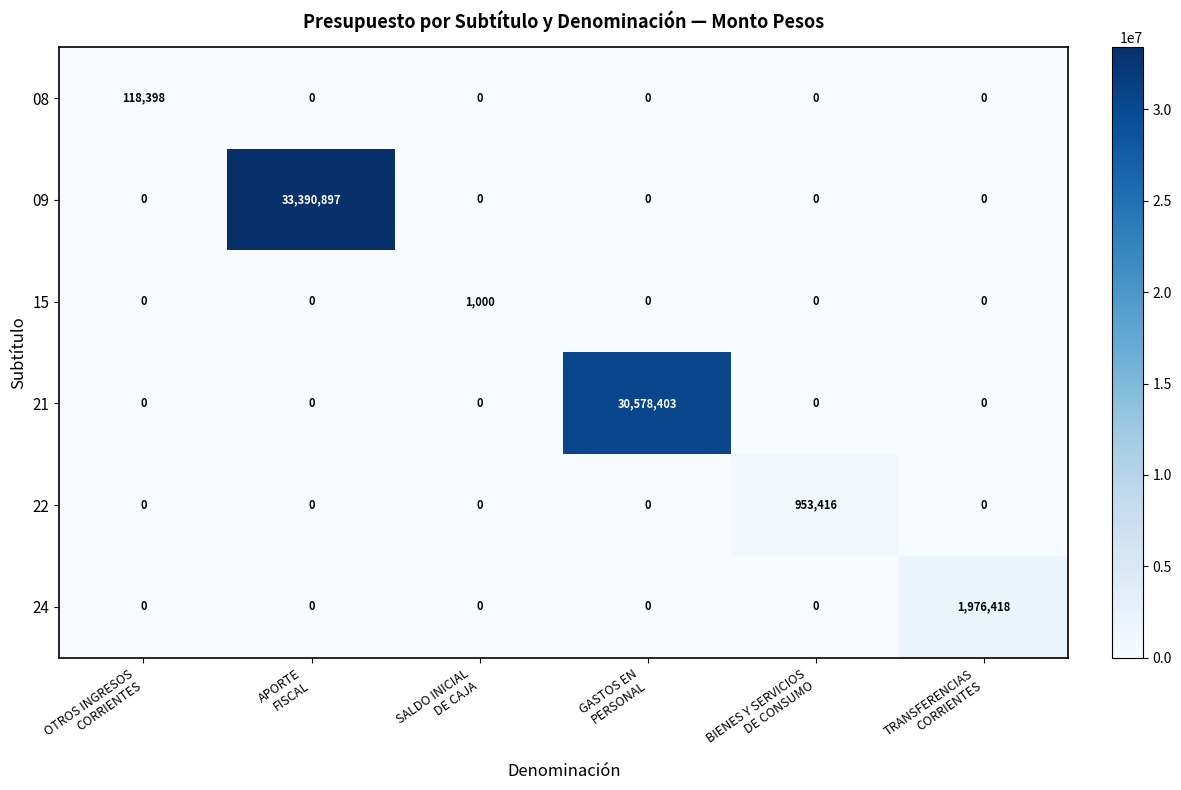

What is the maximum value shown in the chart?

33390897